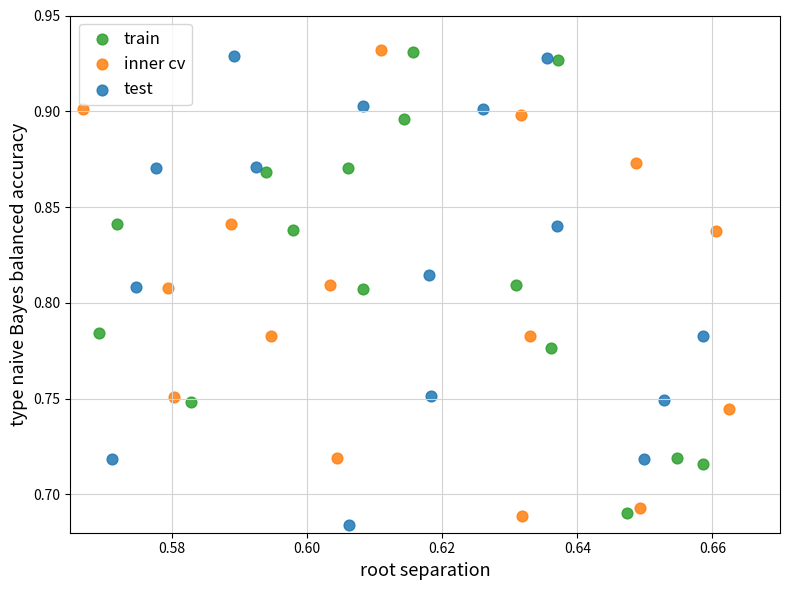

Which series contains the lowest Y value?

test